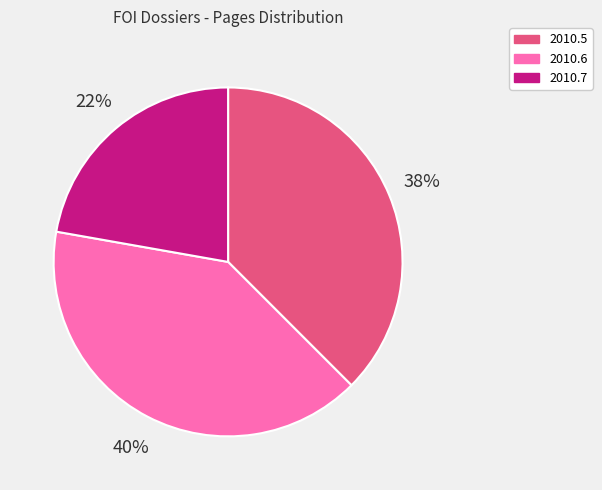

To the nearest percent, what is the average slice percentage?

33%